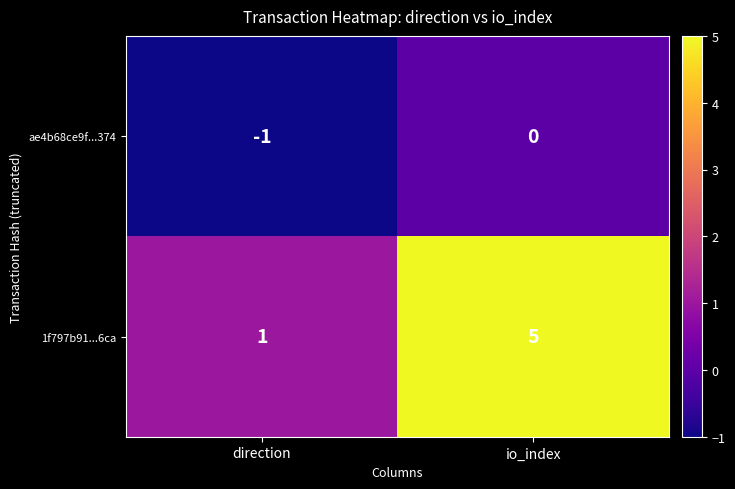

How many data points in ae4b68ce9f...374 are less than 0?

1